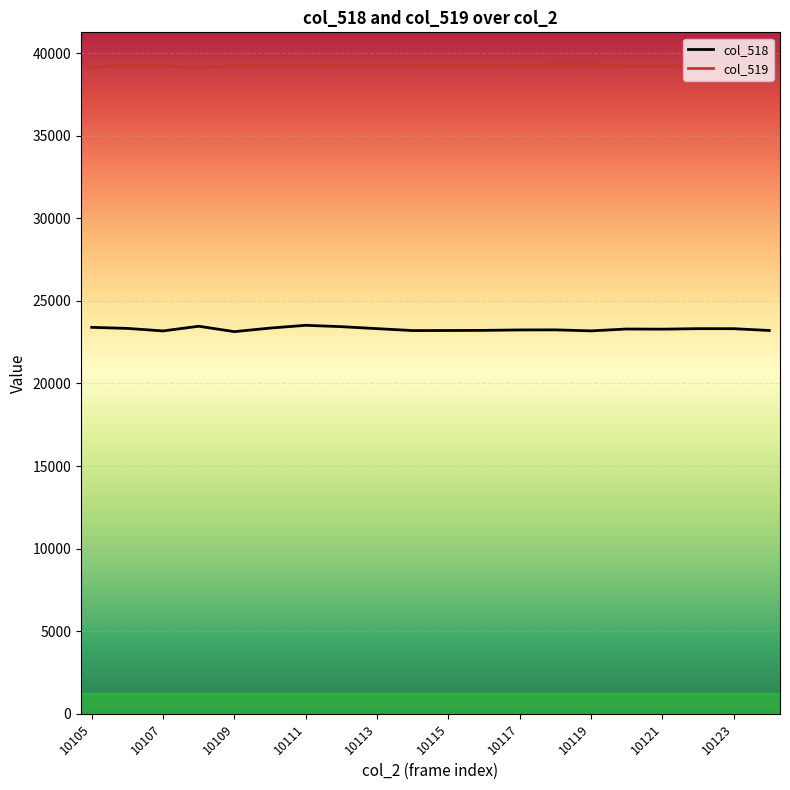

List the series in order of their overall mean, lowest first.

col_518, col_519